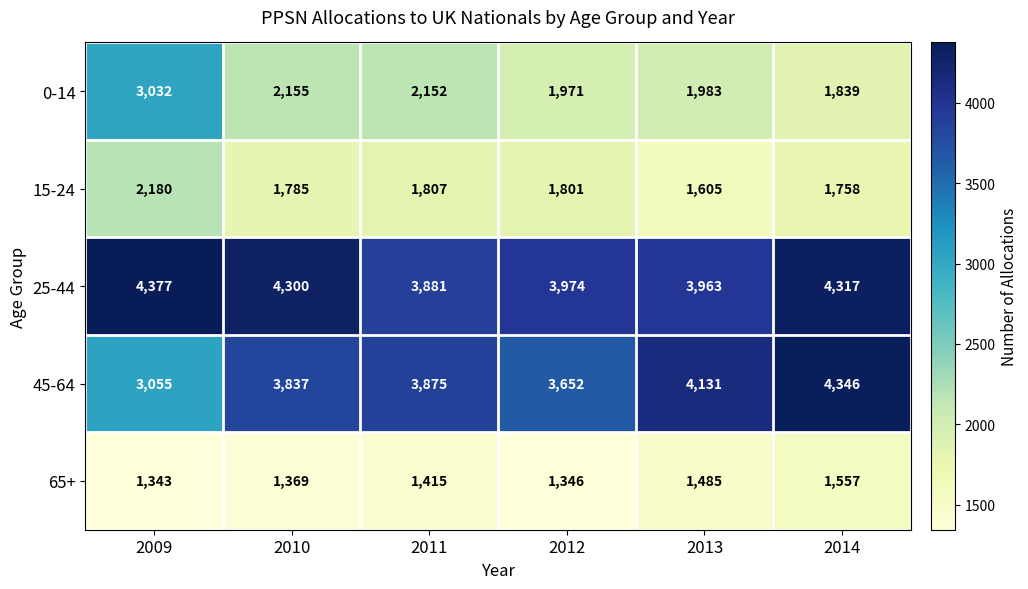

At how many categories does at least one series exceed 2208?

6